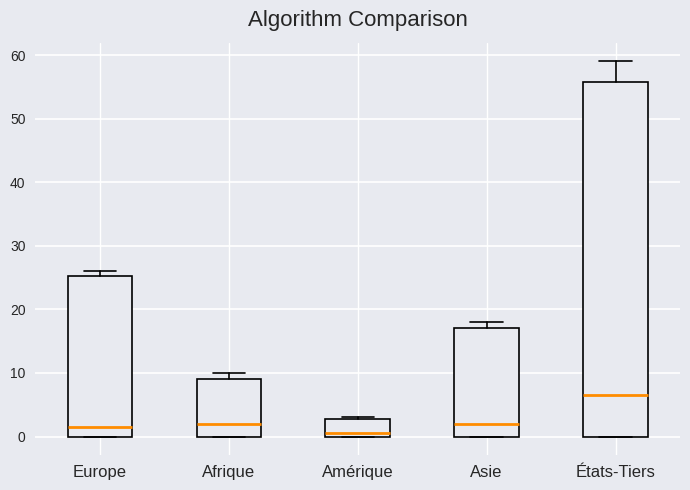

Which box's median line is the lowest?

Amérique